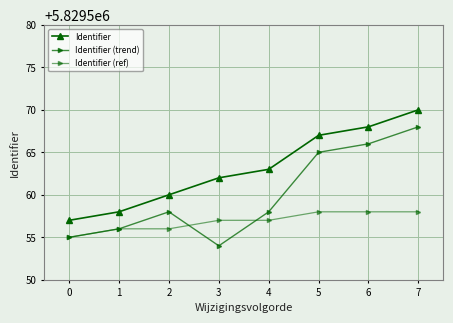

True or false: Identifier (ref) has more than 1 points higher than both neighbors.

False